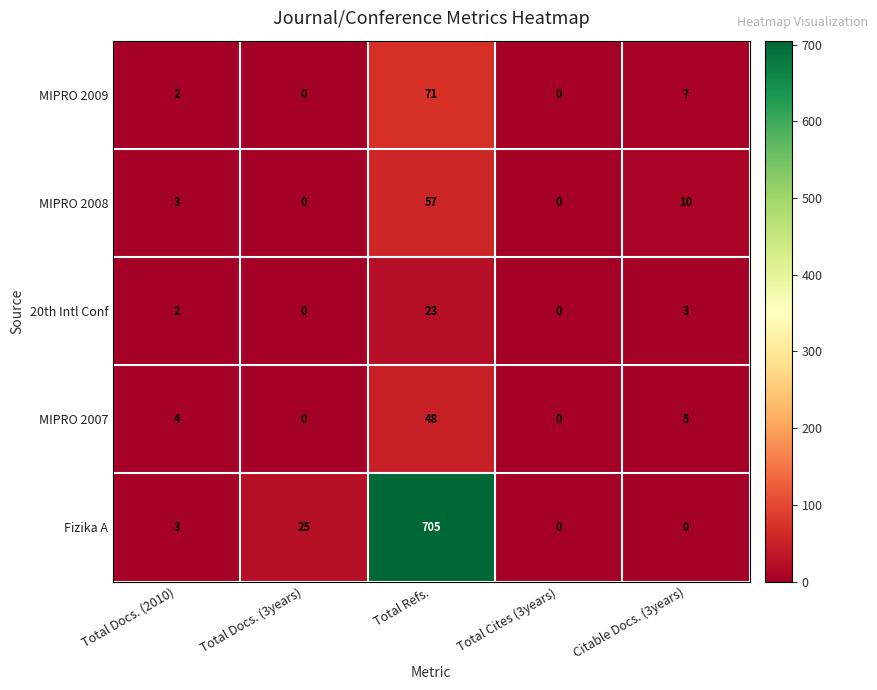

At which label is Fizika A closest to 352?

Total Docs. (3years)